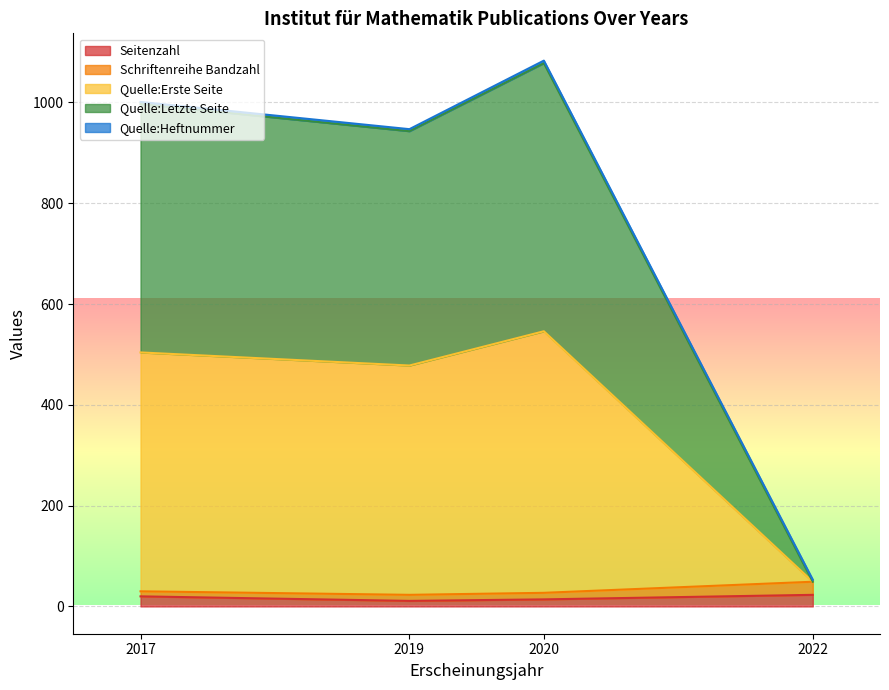

Is it true that Seitenzahl equals 20 at 2017?

True